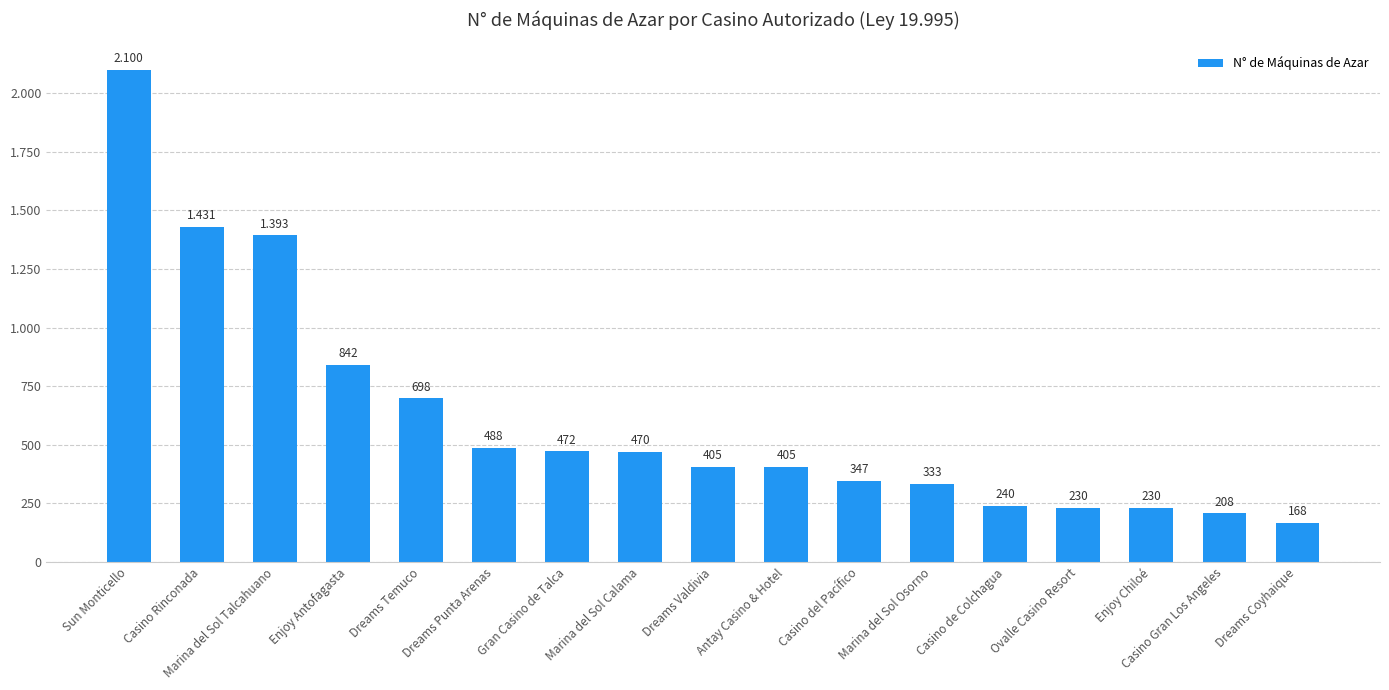

Does the chart contain stacked bars?

No